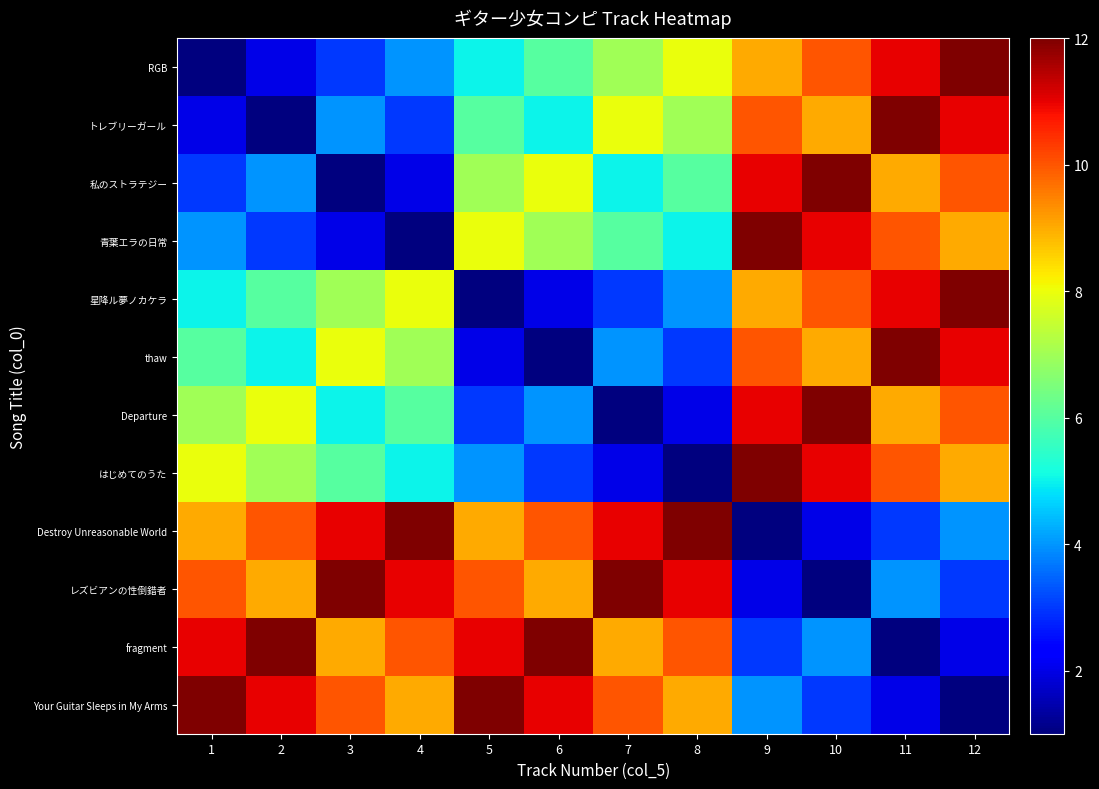

What is the difference between the Departure values at 12 and 8?

8